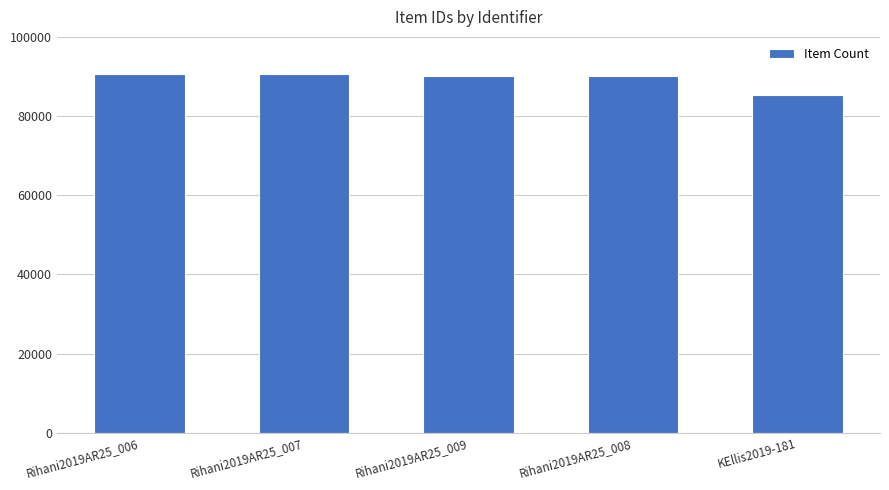

What is the sum of the values at Rihani2019AR25_006 and Rihani2019AR25_009?

180838